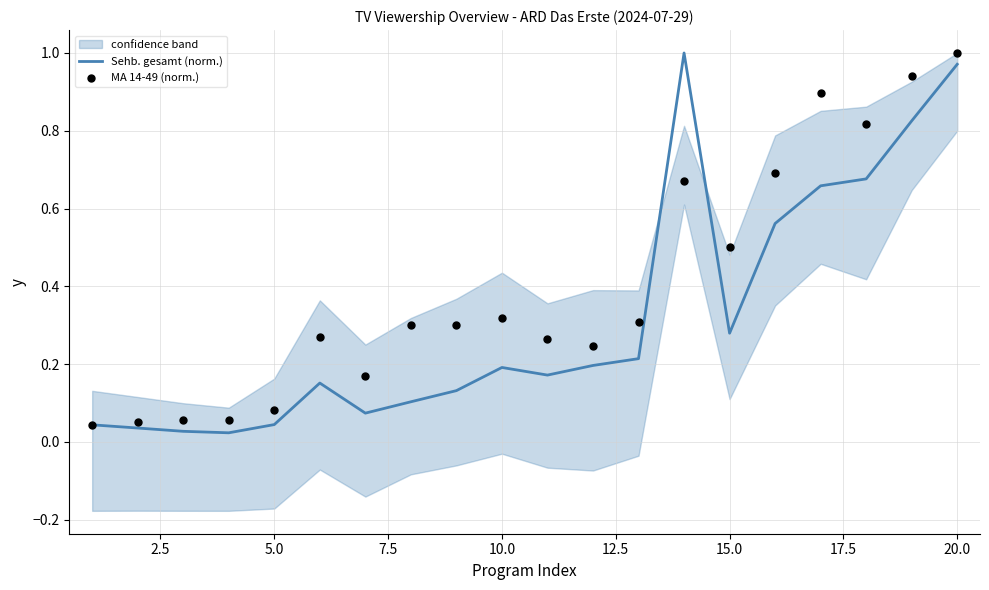

True or false: Sehb. gesamt (norm.) has a value of 0.1 at 5.0.

False